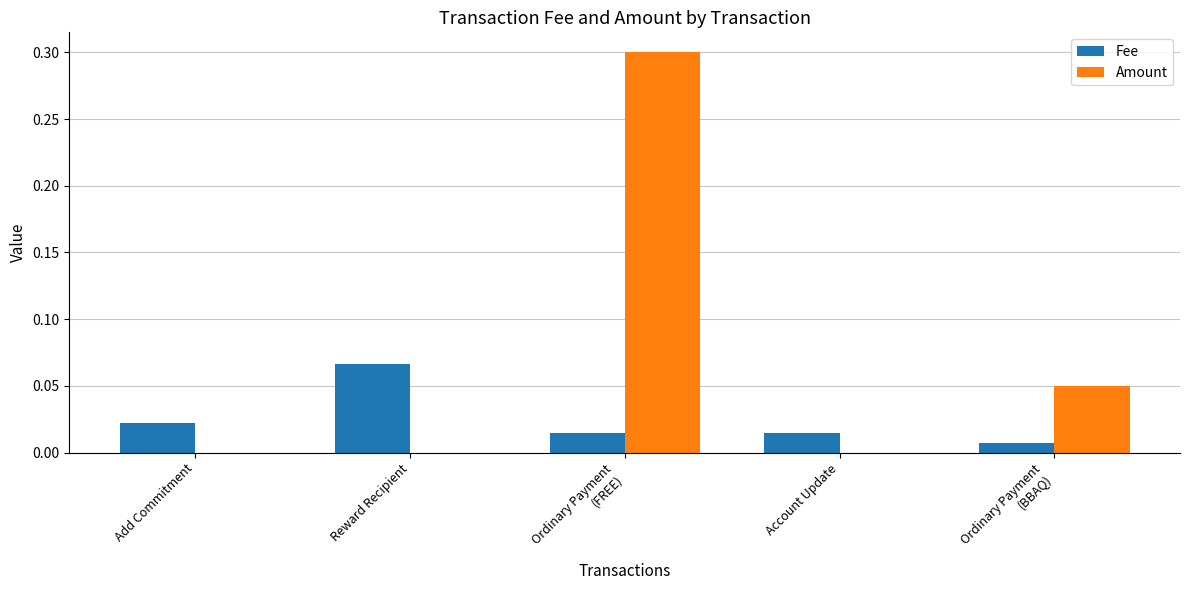

True or false: Fee has a value of 0.0 at Ordinary Payment
(BBAQ).

True